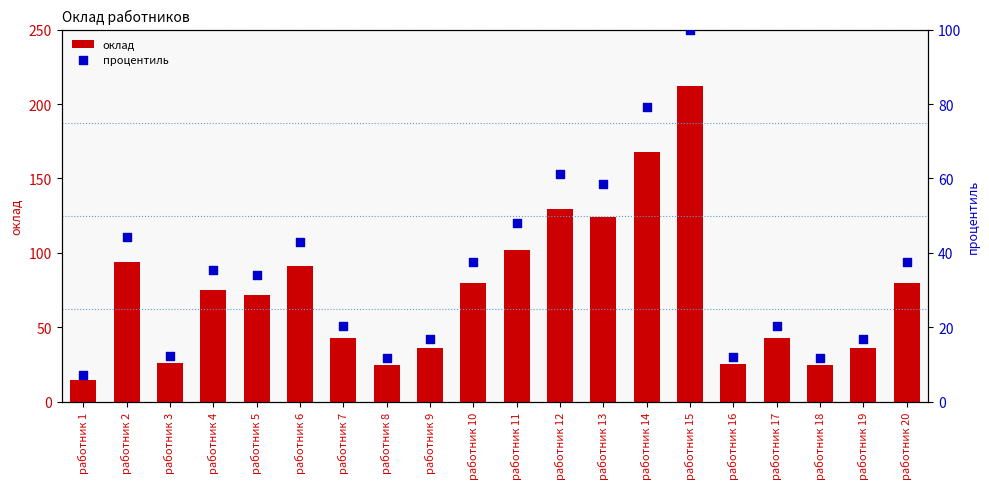

At how many categories does at least one series exceed 98?

5